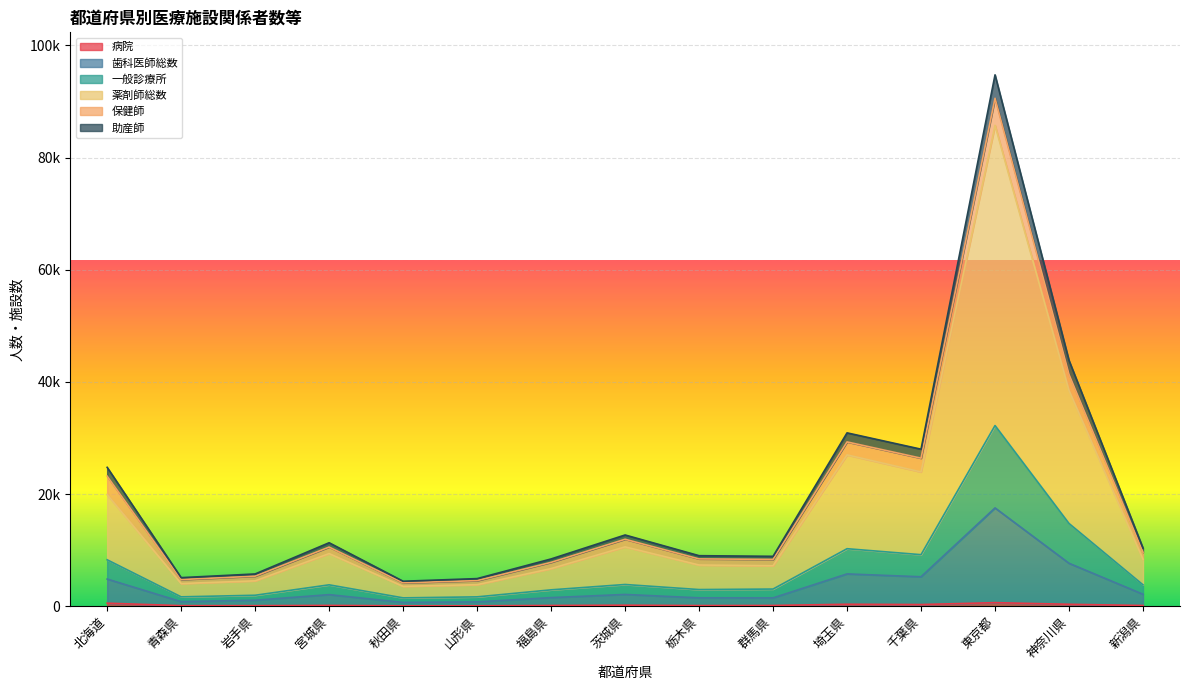

Which label corresponds to the largest value in the chart?

東京都